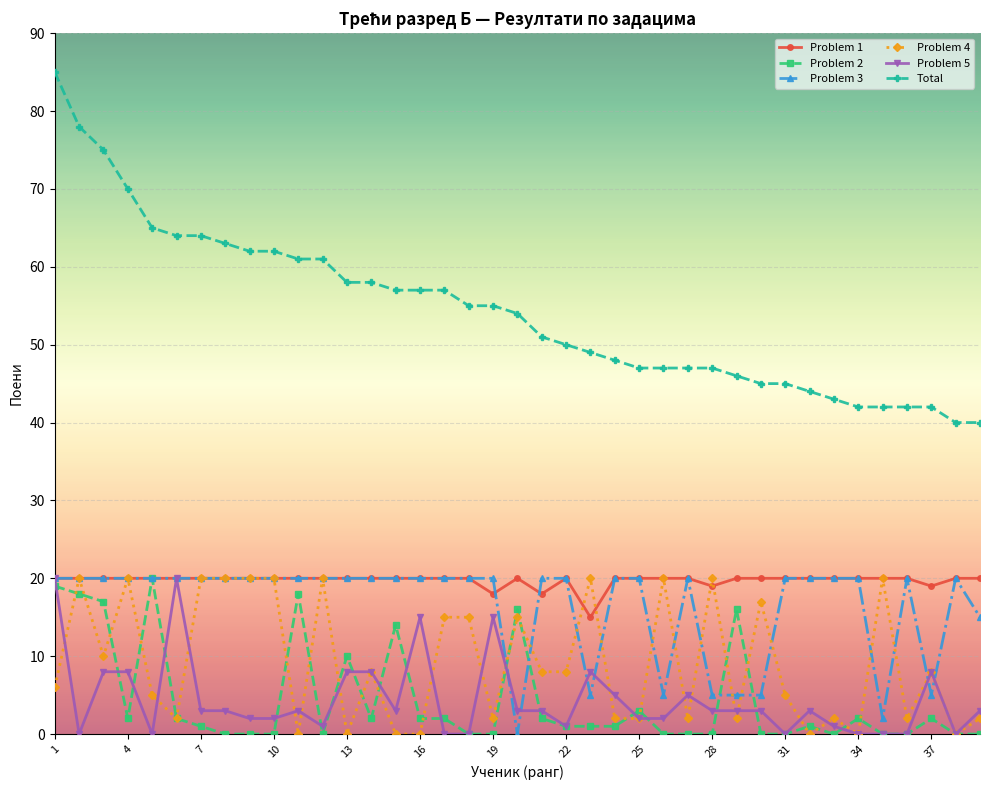

True or false: Total and Problem 3 cross at least once.

False